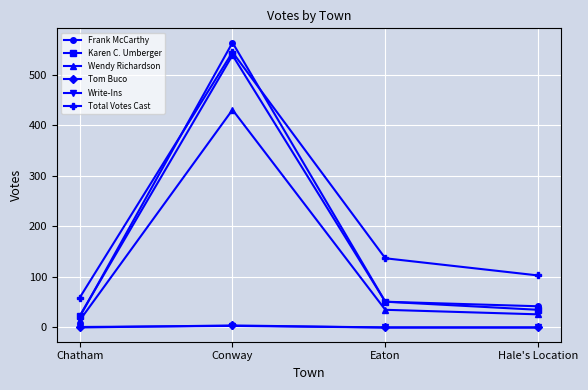

Between Eaton and Hale's Location, which series saw the biggest shift?

Total Votes Cast